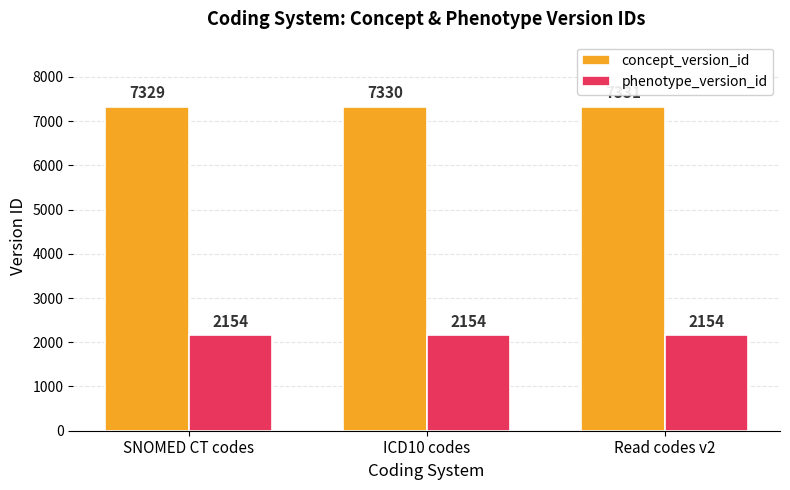

What is the approximate value of phenotype_version_id at ICD10 codes?

2154